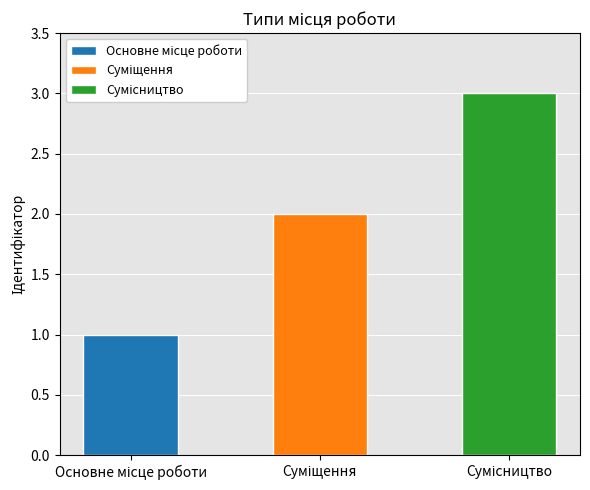

What is the change in value from Суміщення to Сумісництво?

+1